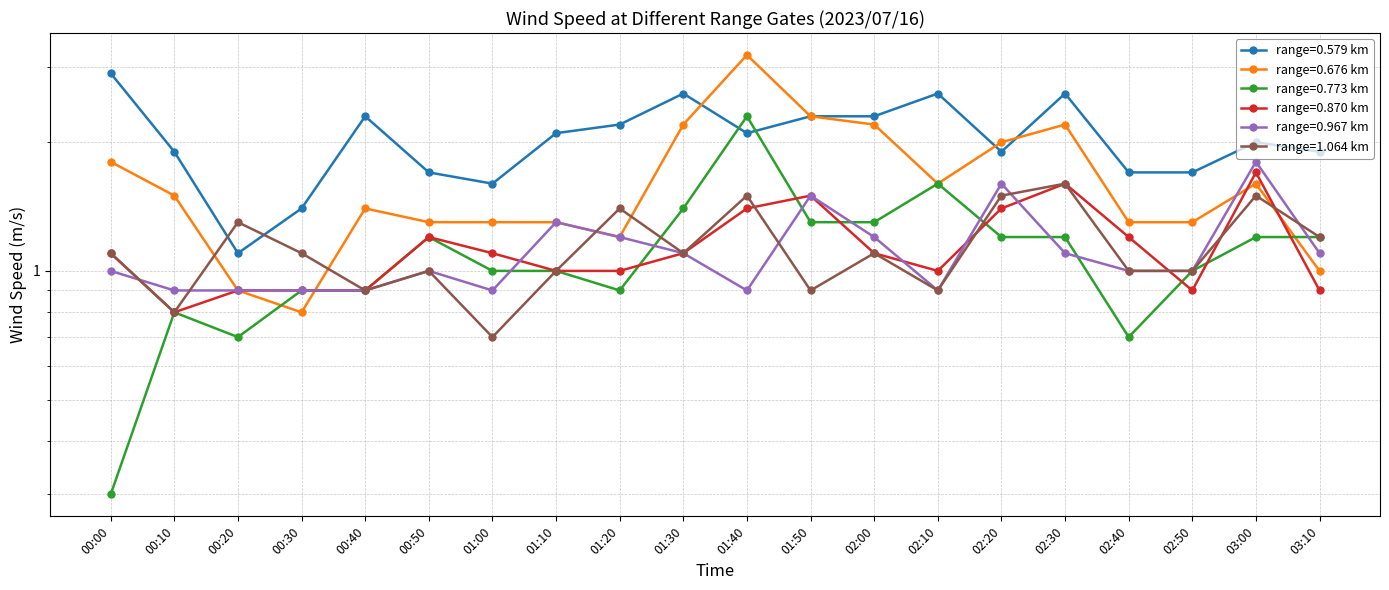

Is this an area chart (filled region under the line)?

No